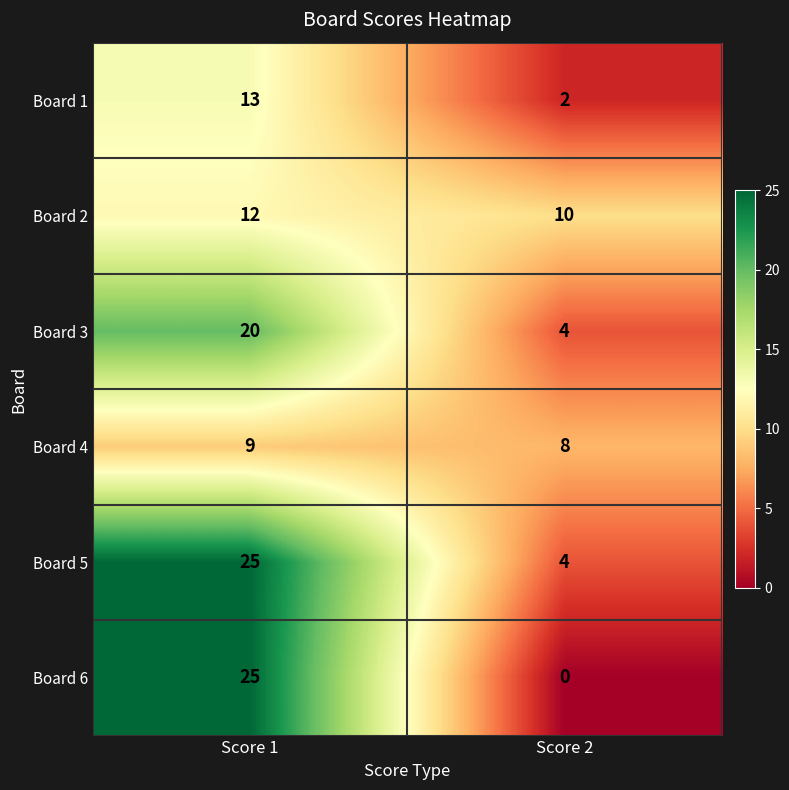

What is the difference between the highest and lowest values at Score 1?

16